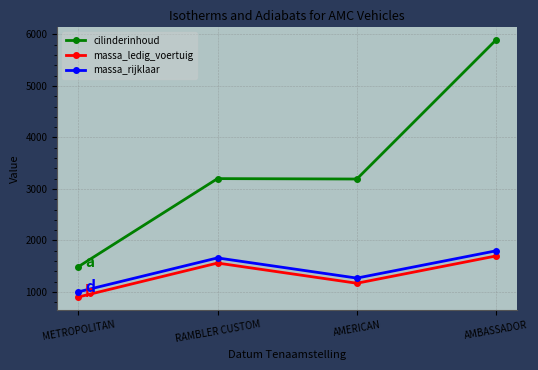

What position from the left is RAMBLER CUSTOM?

2